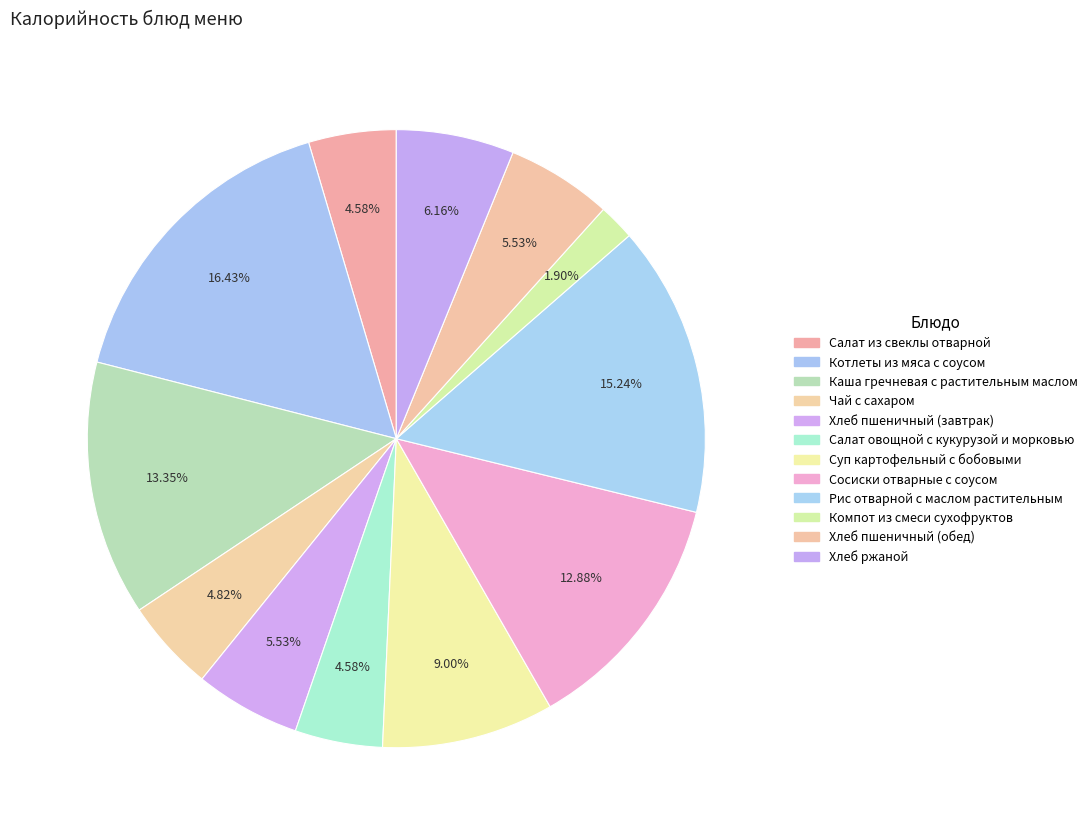

Count the number of slices in the pie.

12